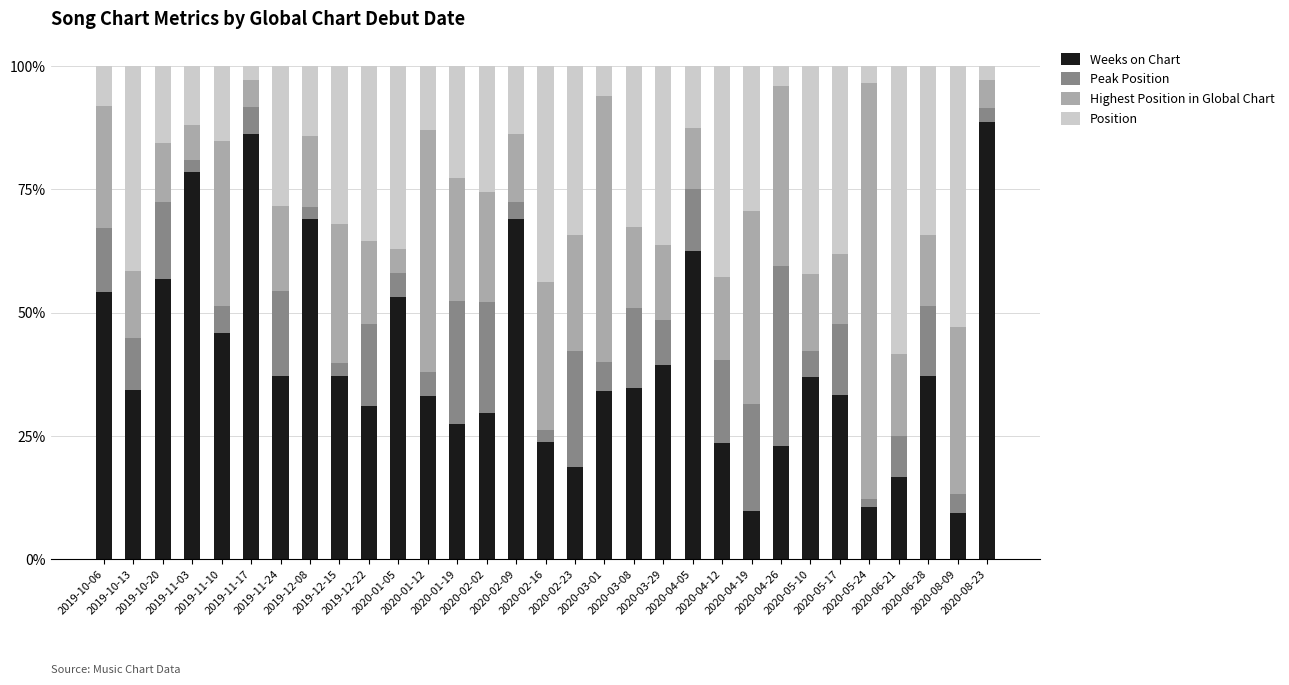

What is the minimum value for Weeks on Chart?

9.4